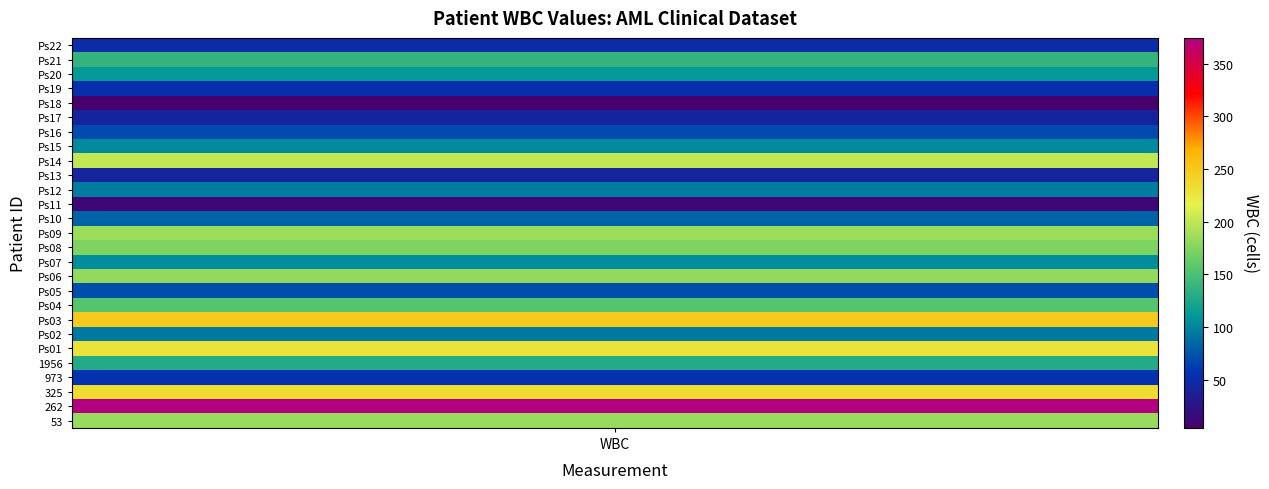

Reading left to right, transcribe all the data shown in this chart.

53: 183.6	183.6	183.6	183.6	183.6	183.6	183.6	183.6	183.6	183.6	183.6	183.6	183.6	183.6	183.6	183.6	183.6	183.6	183.6	183.6	183.6	183.6	183.6	183.6	183.6	183.6	183.6	183.6	183.6	183.6	183.6	183.6	183.6	183.6	183.6	183.6	183.6	183.6	183.6	183.6
262: 374.7	374.7	374.7	374.7	374.7	374.7	374.7	374.7	374.7	374.7	374.7	374.7	374.7	374.7	374.7	374.7	374.7	374.7	374.7	374.7	374.7	374.7	374.7	374.7	374.7	374.7	374.7	374.7	374.7	374.7	374.7	374.7	374.7	374.7	374.7	374.7	374.7	374.7	374.7	374.7
325: 234.5	234.5	234.5	234.5	234.5	234.5	234.5	234.5	234.5	234.5	234.5	234.5	234.5	234.5	234.5	234.5	234.5	234.5	234.5	234.5	234.5	234.5	234.5	234.5	234.5	234.5	234.5	234.5	234.5	234.5	234.5	234.5	234.5	234.5	234.5	234.5	234.5	234.5	234.5	234.5
973: 55.4	55.4	55.4	55.4	55.4	55.4	55.4	55.4	55.4	55.4	55.4	55.4	55.4	55.4	55.4	55.4	55.4	55.4	55.4	55.4	55.4	55.4	55.4	55.4	55.4	55.4	55.4	55.4	55.4	55.4	55.4	55.4	55.4	55.4	55.4	55.4	55.4	55.4	55.4	55.4
1956: 128.4	128.4	128.4	128.4	128.4	128.4	128.4	128.4	128.4	128.4	128.4	128.4	128.4	128.4	128.4	128.4	128.4	128.4	128.4	128.4	128.4	128.4	128.4	128.4	128.4	128.4	128.4	128.4	128.4	128.4	128.4	128.4	128.4	128.4	128.4	128.4	128.4	128.4	128.4	128.4
Ps01: 228.7	228.7	228.7	228.7	228.7	228.7	228.7	228.7	228.7	228.7	228.7	228.7	228.7	228.7	228.7	228.7	228.7	228.7	228.7	228.7	228.7	228.7	228.7	228.7	228.7	228.7	228.7	228.7	228.7	228.7	228.7	228.7	228.7	228.7	228.7	228.7	228.7	228.7	228.7	228.7
Ps02: 93.8	93.8	93.8	93.8	93.8	93.8	93.8	93.8	93.8	93.8	93.8	93.8	93.8	93.8	93.8	93.8	93.8	93.8	93.8	93.8	93.8	93.8	93.8	93.8	93.8	93.8	93.8	93.8	93.8	93.8	93.8	93.8	93.8	93.8	93.8	93.8	93.8	93.8	93.8	93.8
Ps03: 249.2	249.2	249.2	249.2	249.2	249.2	249.2	249.2	249.2	249.2	249.2	249.2	249.2	249.2	249.2	249.2	249.2	249.2	249.2	249.2	249.2	249.2	249.2	249.2	249.2	249.2	249.2	249.2	249.2	249.2	249.2	249.2	249.2	249.2	249.2	249.2	249.2	249.2	249.2	249.2
Ps04: 154.0	154.0	154.0	154.0	154.0	154.0	154.0	154.0	154.0	154.0	154.0	154.0	154.0	154.0	154.0	154.0	154.0	154.0	154.0	154.0	154.0	154.0	154.0	154.0	154.0	154.0	154.0	154.0	154.0	154.0	154.0	154.0	154.0	154.0	154.0	154.0	154.0	154.0	154.0	154.0
Ps05: 70.7	70.7	70.7	70.7	70.7	70.7	70.7	70.7	70.7	70.7	70.7	70.7	70.7	70.7	70.7	70.7	70.7	70.7	70.7	70.7	70.7	70.7	70.7	70.7	70.7	70.7	70.7	70.7	70.7	70.7	70.7	70.7	70.7	70.7	70.7	70.7	70.7	70.7	70.7	70.7
Ps06: 180.9	180.9	180.9	180.9	180.9	180.9	180.9	180.9	180.9	180.9	180.9	180.9	180.9	180.9	180.9	180.9	180.9	180.9	180.9	180.9	180.9	180.9	180.9	180.9	180.9	180.9	180.9	180.9	180.9	180.9	180.9	180.9	180.9	180.9	180.9	180.9	180.9	180.9	180.9	180.9
Ps07: 104.1	104.1	104.1	104.1	104.1	104.1	104.1	104.1	104.1	104.1	104.1	104.1	104.1	104.1	104.1	104.1	104.1	104.1	104.1	104.1	104.1	104.1	104.1	104.1	104.1	104.1	104.1	104.1	104.1	104.1	104.1	104.1	104.1	104.1	104.1	104.1	104.1	104.1	104.1	104.1
Ps08: 173.1	173.1	173.1	173.1	173.1	173.1	173.1	173.1	173.1	173.1	173.1	173.1	173.1	173.1	173.1	173.1	173.1	173.1	173.1	173.1	173.1	173.1	173.1	173.1	173.1	173.1	173.1	173.1	173.1	173.1	173.1	173.1	173.1	173.1	173.1	173.1	173.1	173.1	173.1	173.1
Ps09: 185.2	185.2	185.2	185.2	185.2	185.2	185.2	185.2	185.2	185.2	185.2	185.2	185.2	185.2	185.2	185.2	185.2	185.2	185.2	185.2	185.2	185.2	185.2	185.2	185.2	185.2	185.2	185.2	185.2	185.2	185.2	185.2	185.2	185.2	185.2	185.2	185.2	185.2	185.2	185.2
Ps10: 81.8	81.8	81.8	81.8	81.8	81.8	81.8	81.8	81.8	81.8	81.8	81.8	81.8	81.8	81.8	81.8	81.8	81.8	81.8	81.8	81.8	81.8	81.8	81.8	81.8	81.8	81.8	81.8	81.8	81.8	81.8	81.8	81.8	81.8	81.8	81.8	81.8	81.8	81.8	81.8
Ps11: 12.7	12.7	12.7	12.7	12.7	12.7	12.7	12.7	12.7	12.7	12.7	12.7	12.7	12.7	12.7	12.7	12.7	12.7	12.7	12.7	12.7	12.7	12.7	12.7	12.7	12.7	12.7	12.7	12.7	12.7	12.7	12.7	12.7	12.7	12.7	12.7	12.7	12.7	12.7	12.7
Ps12: 94.8	94.8	94.8	94.8	94.8	94.8	94.8	94.8	94.8	94.8	94.8	94.8	94.8	94.8	94.8	94.8	94.8	94.8	94.8	94.8	94.8	94.8	94.8	94.8	94.8	94.8	94.8	94.8	94.8	94.8	94.8	94.8	94.8	94.8	94.8	94.8	94.8	94.8	94.8	94.8
Ps13: 41.3	41.3	41.3	41.3	41.3	41.3	41.3	41.3	41.3	41.3	41.3	41.3	41.3	41.3	41.3	41.3	41.3	41.3	41.3	41.3	41.3	41.3	41.3	41.3	41.3	41.3	41.3	41.3	41.3	41.3	41.3	41.3	41.3	41.3	41.3	41.3	41.3	41.3	41.3	41.3
Ps14: 200.6	200.6	200.6	200.6	200.6	200.6	200.6	200.6	200.6	200.6	200.6	200.6	200.6	200.6	200.6	200.6	200.6	200.6	200.6	200.6	200.6	200.6	200.6	200.6	200.6	200.6	200.6	200.6	200.6	200.6	200.6	200.6	200.6	200.6	200.6	200.6	200.6	200.6	200.6	200.6
Ps15: 102.2	102.2	102.2	102.2	102.2	102.2	102.2	102.2	102.2	102.2	102.2	102.2	102.2	102.2	102.2	102.2	102.2	102.2	102.2	102.2	102.2	102.2	102.2	102.2	102.2	102.2	102.2	102.2	102.2	102.2	102.2	102.2	102.2	102.2	102.2	102.2	102.2	102.2	102.2	102.2
Ps16: 69.5	69.5	69.5	69.5	69.5	69.5	69.5	69.5	69.5	69.5	69.5	69.5	69.5	69.5	69.5	69.5	69.5	69.5	69.5	69.5	69.5	69.5	69.5	69.5	69.5	69.5	69.5	69.5	69.5	69.5	69.5	69.5	69.5	69.5	69.5	69.5	69.5	69.5	69.5	69.5
Ps17: 42.4	42.4	42.4	42.4	42.4	42.4	42.4	42.4	42.4	42.4	42.4	42.4	42.4	42.4	42.4	42.4	42.4	42.4	42.4	42.4	42.4	42.4	42.4	42.4	42.4	42.4	42.4	42.4	42.4	42.4	42.4	42.4	42.4	42.4	42.4	42.4	42.4	42.4	42.4	42.4
Ps18: 4.1	4.1	4.1	4.1	4.1	4.1	4.1	4.1	4.1	4.1	4.1	4.1	4.1	4.1	4.1	4.1	4.1	4.1	4.1	4.1	4.1	4.1	4.1	4.1	4.1	4.1	4.1	4.1	4.1	4.1	4.1	4.1	4.1	4.1	4.1	4.1	4.1	4.1	4.1	4.1
Ps19: 52.2	52.2	52.2	52.2	52.2	52.2	52.2	52.2	52.2	52.2	52.2	52.2	52.2	52.2	52.2	52.2	52.2	52.2	52.2	52.2	52.2	52.2	52.2	52.2	52.2	52.2	52.2	52.2	52.2	52.2	52.2	52.2	52.2	52.2	52.2	52.2	52.2	52.2	52.2	52.2
Ps20: 111.8	111.8	111.8	111.8	111.8	111.8	111.8	111.8	111.8	111.8	111.8	111.8	111.8	111.8	111.8	111.8	111.8	111.8	111.8	111.8	111.8	111.8	111.8	111.8	111.8	111.8	111.8	111.8	111.8	111.8	111.8	111.8	111.8	111.8	111.8	111.8	111.8	111.8	111.8	111.8
Ps21: 136.9	136.9	136.9	136.9	136.9	136.9	136.9	136.9	136.9	136.9	136.9	136.9	136.9	136.9	136.9	136.9	136.9	136.9	136.9	136.9	136.9	136.9	136.9	136.9	136.9	136.9	136.9	136.9	136.9	136.9	136.9	136.9	136.9	136.9	136.9	136.9	136.9	136.9	136.9	136.9
Ps22: 48.5	48.5	48.5	48.5	48.5	48.5	48.5	48.5	48.5	48.5	48.5	48.5	48.5	48.5	48.5	48.5	48.5	48.5	48.5	48.5	48.5	48.5	48.5	48.5	48.5	48.5	48.5	48.5	48.5	48.5	48.5	48.5	48.5	48.5	48.5	48.5	48.5	48.5	48.5	48.5